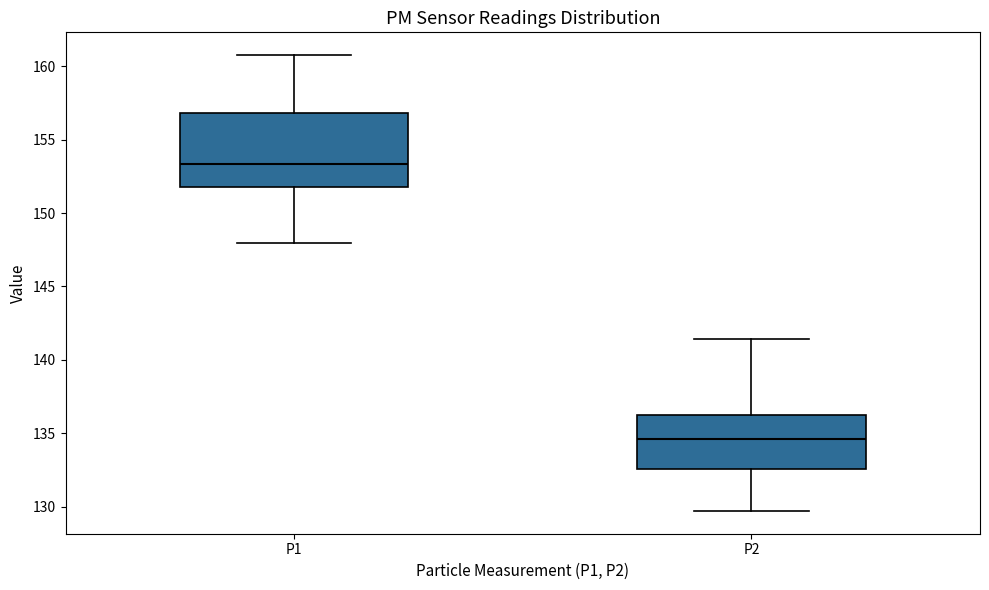

Which box's median line is the highest?

P1